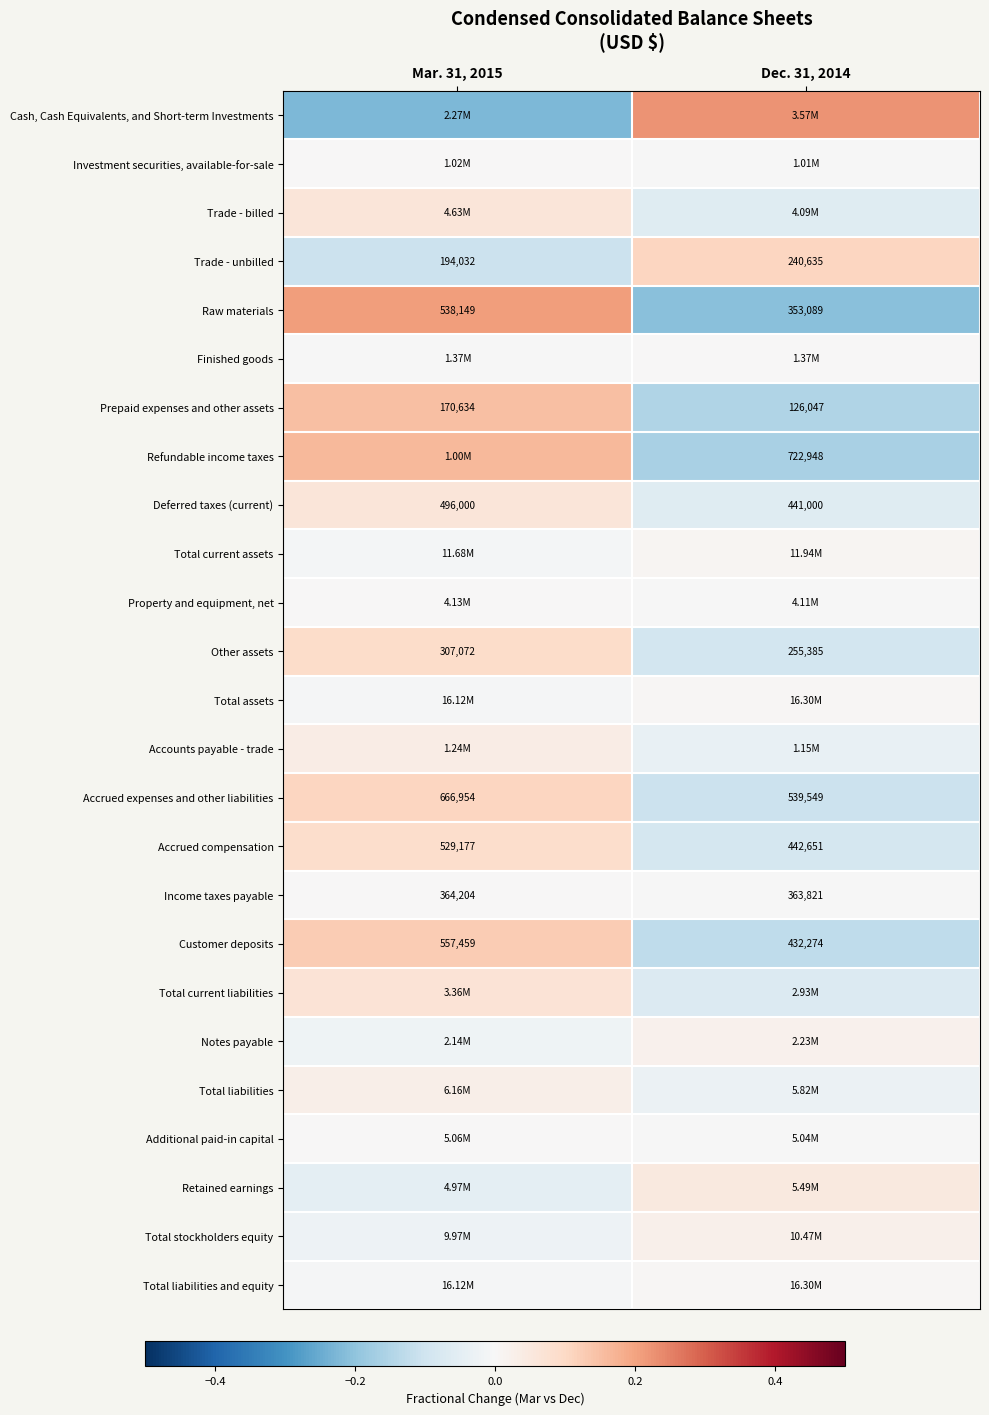

Which series has the largest range (max minus min)?

Cash, Cash Equivalents, and Short-term Investments